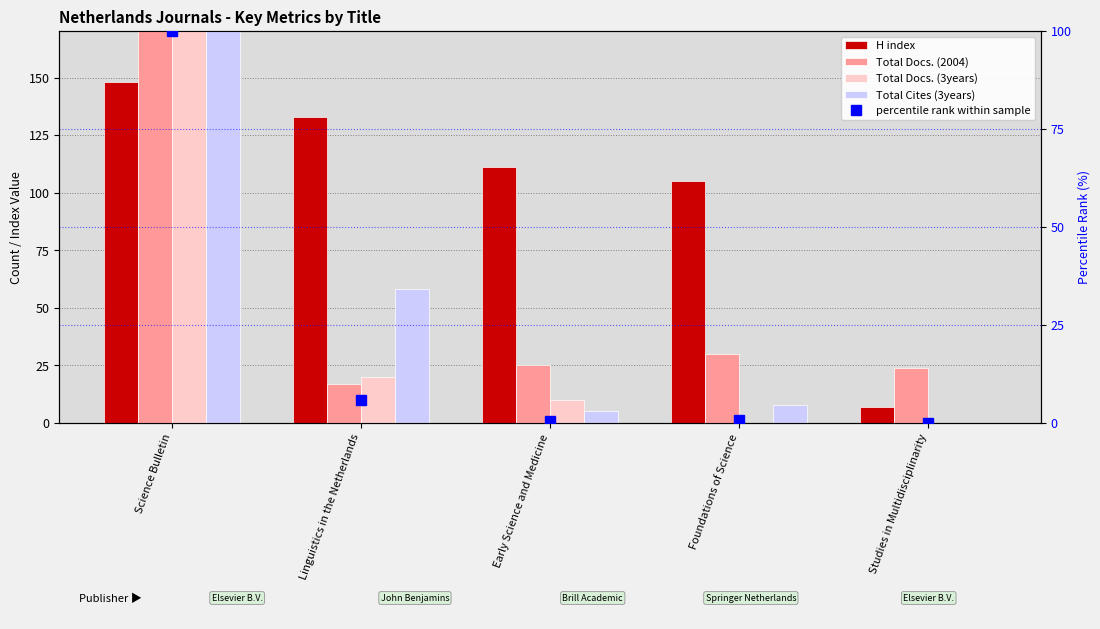

List the labels in order of Total Docs. (3years) value, largest first.

Science Bulletin, Linguistics in the Netherlands, Early Science and Medicine, Foundations of Science, Studies in Multidisciplinarity